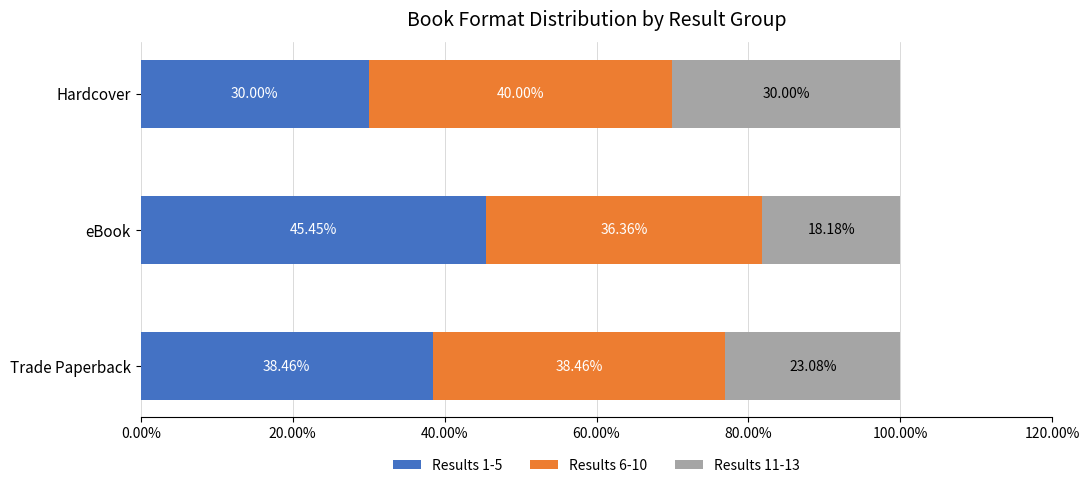

Where is Results 1-5 nearest to the value 37?

Trade Paperback